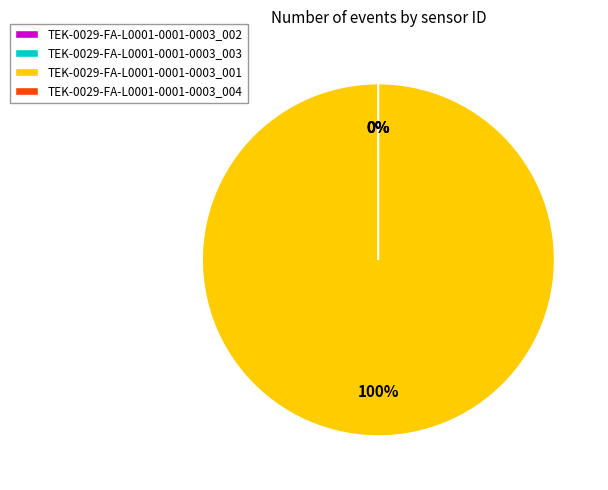

Which slice is the largest?

TEK-0029-FA-L0001-0001-0003_001